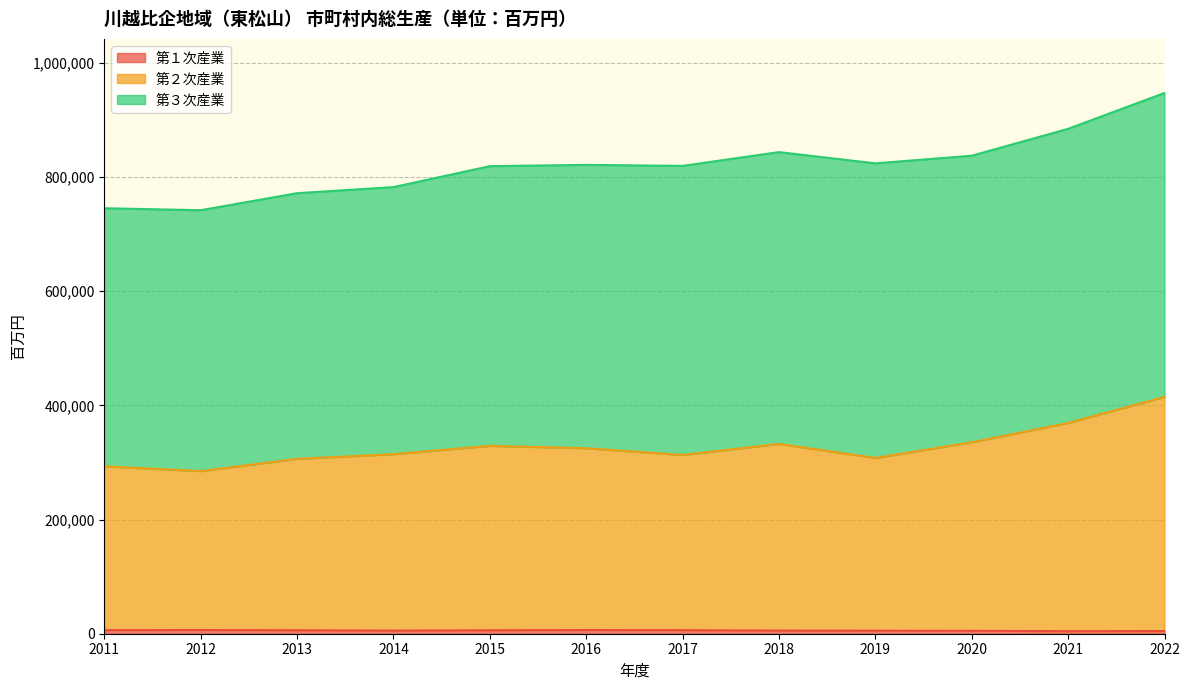

Is the value of 第１次産業 at 2014 greater than the value of 第２次産業 at 2015?

No